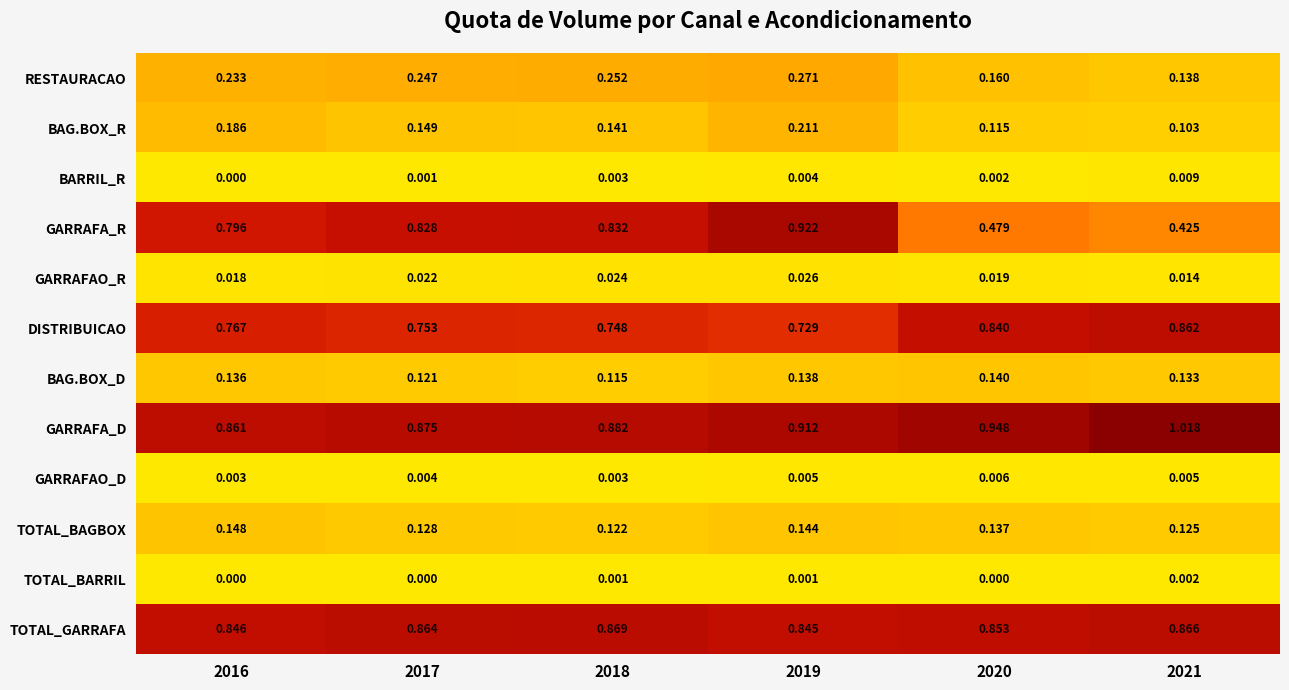

Which series has the largest total across all categories?

GARRAFA_D